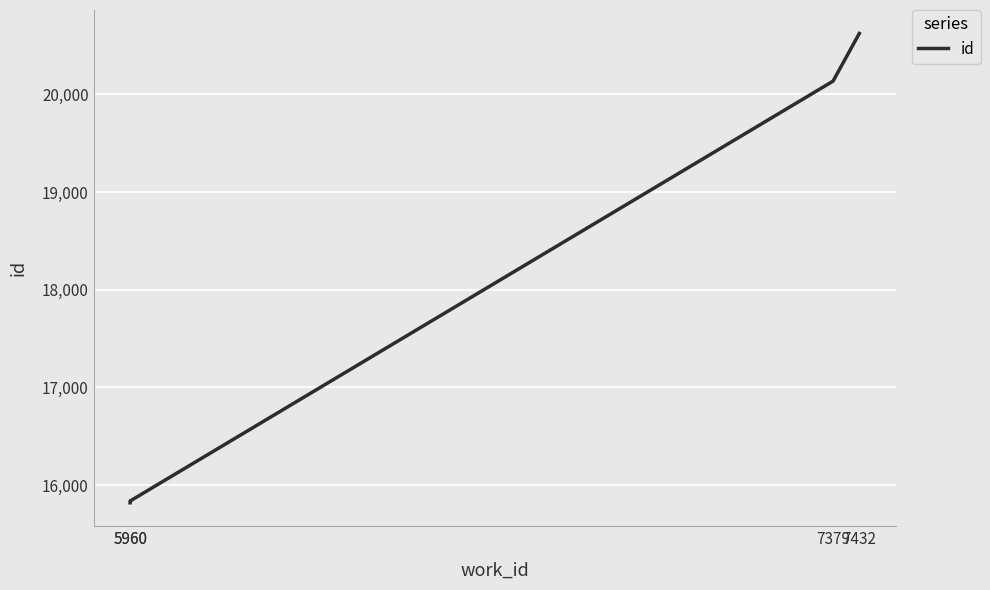

At which category does the chart reach its minimum across all series?

5960